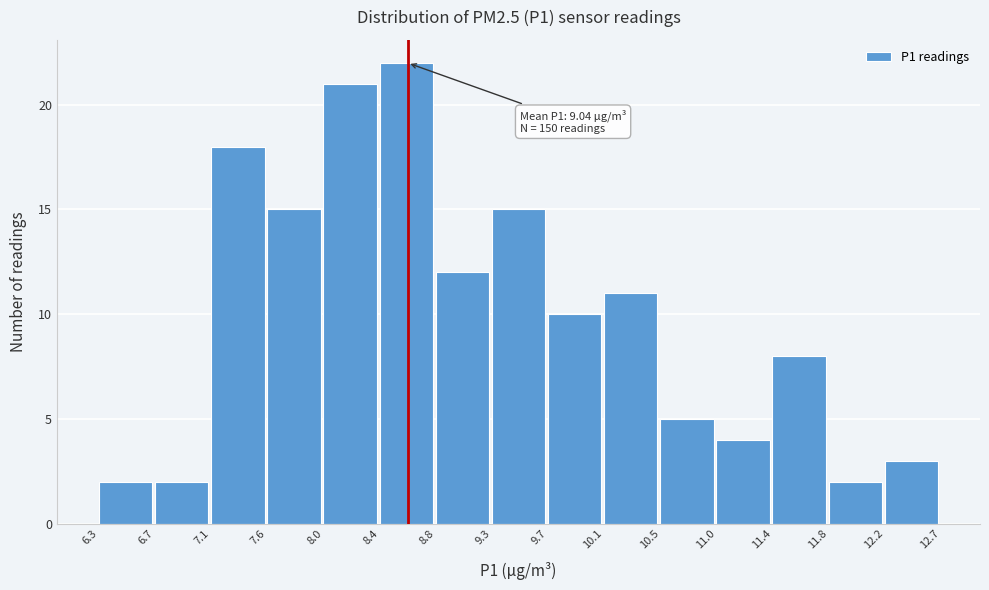

Over which range of the x-axis is the bar tallest?

8.4 to 8.8